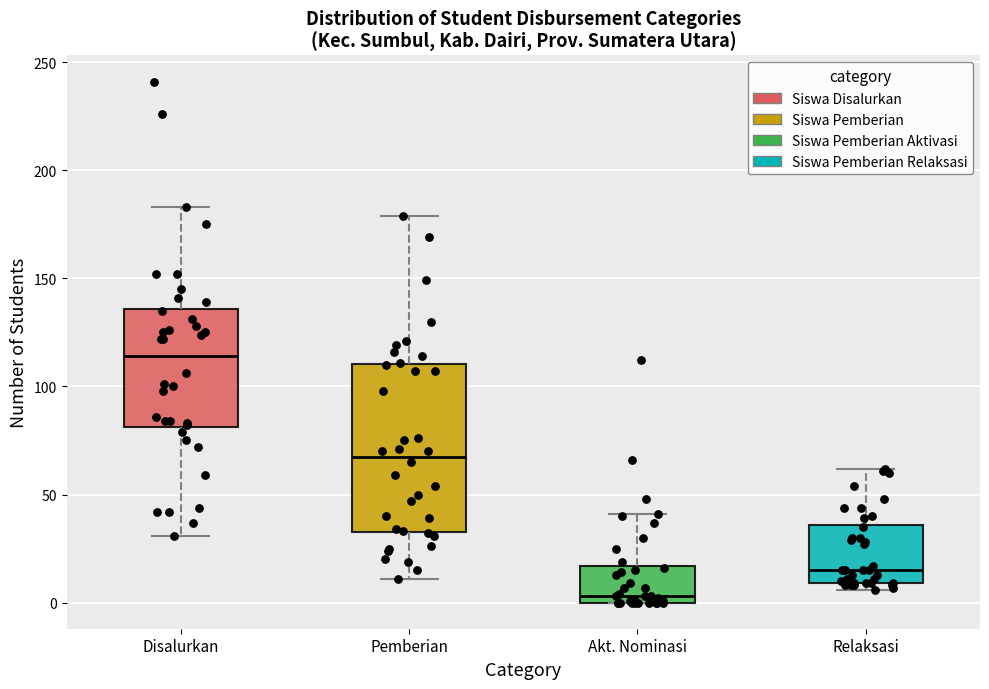

Which box's median line is the lowest?

Akt. Nominasi